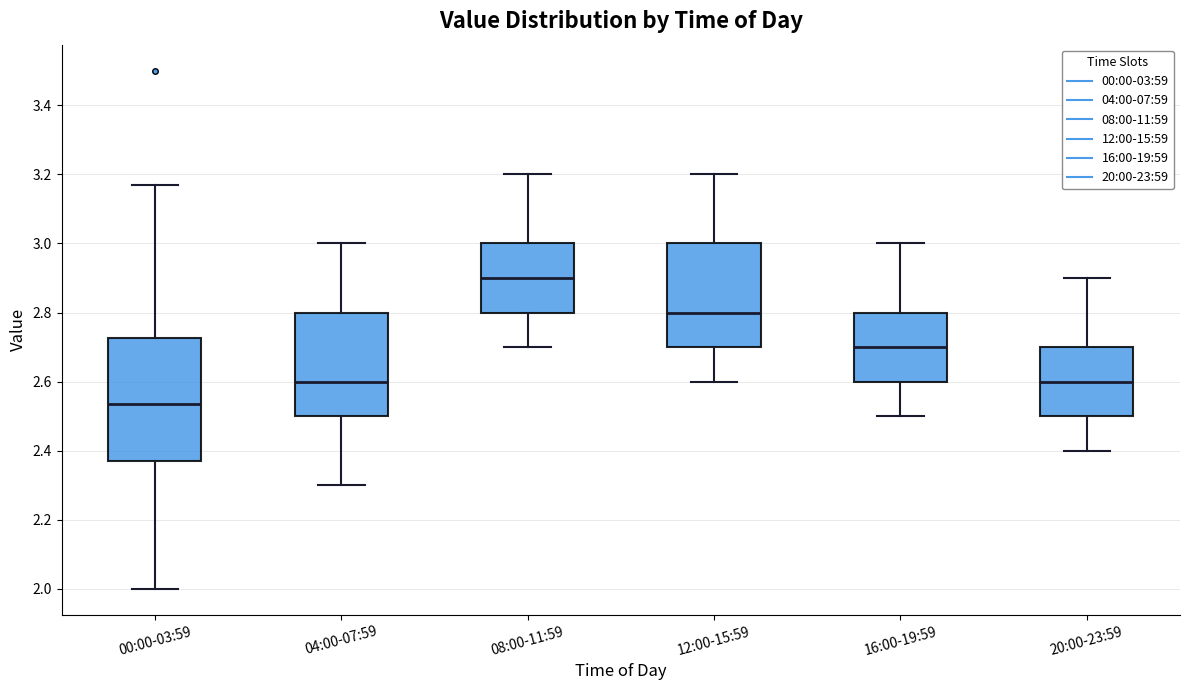

Reading left to right, transcribe this box plot: for each box, give where its median line is, the range the box spans, and where its two whiskers end, as read against the y-axis. The values are not printed on the chart, so give them approximately, as read against the axis.

00:00-03:59: median 2.54, box 2.38 to 2.72, whiskers 2.00 to 3.18
04:00-07:59: median 2.60, box 2.50 to 2.80, whiskers 2.30 to 3.00
08:00-11:59: median 2.90, box 2.80 to 3.00, whiskers 2.70 to 3.20
12:00-15:59: median 2.80, box 2.70 to 3.00, whiskers 2.60 to 3.20
16:00-19:59: median 2.70, box 2.60 to 2.80, whiskers 2.50 to 3.00
20:00-23:59: median 2.60, box 2.50 to 2.70, whiskers 2.40 to 2.90